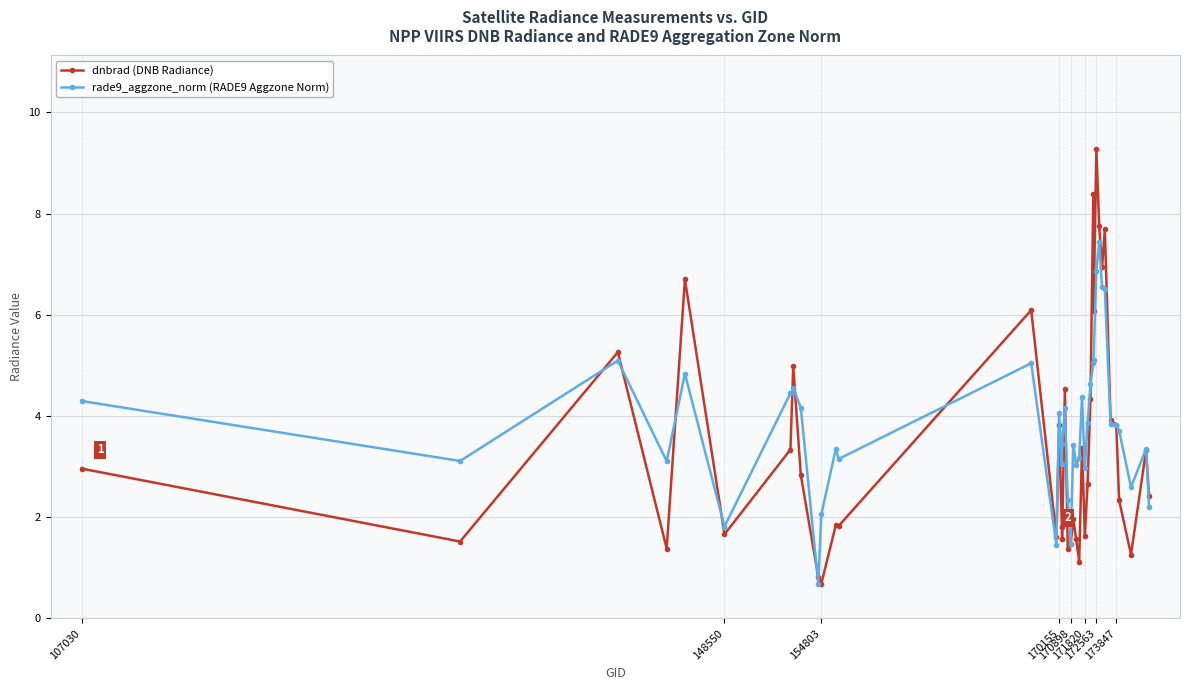

What is the smallest value displayed?

0.7